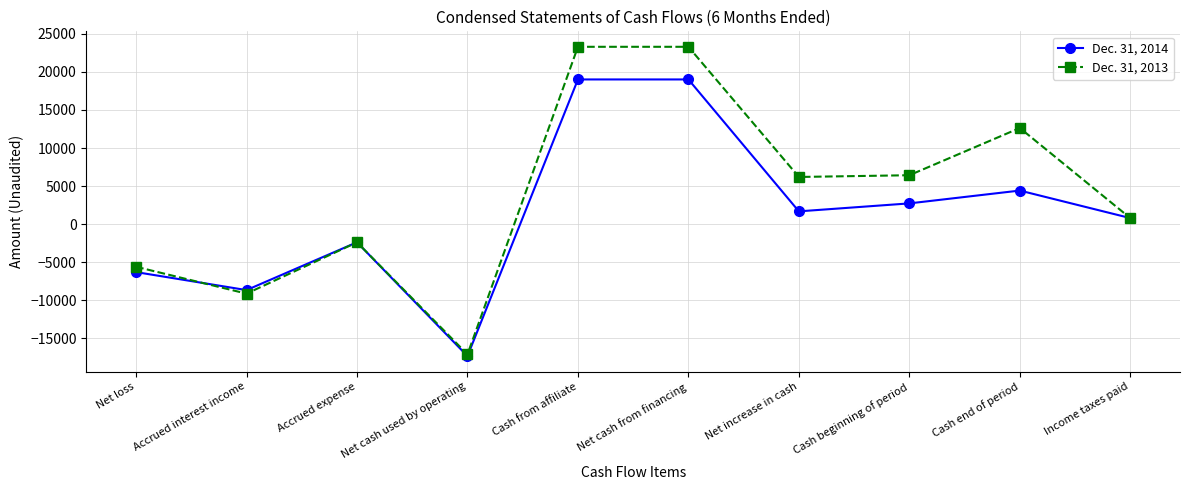

Where is the first local maximum for Dec. 31, 2013?

Accrued expense